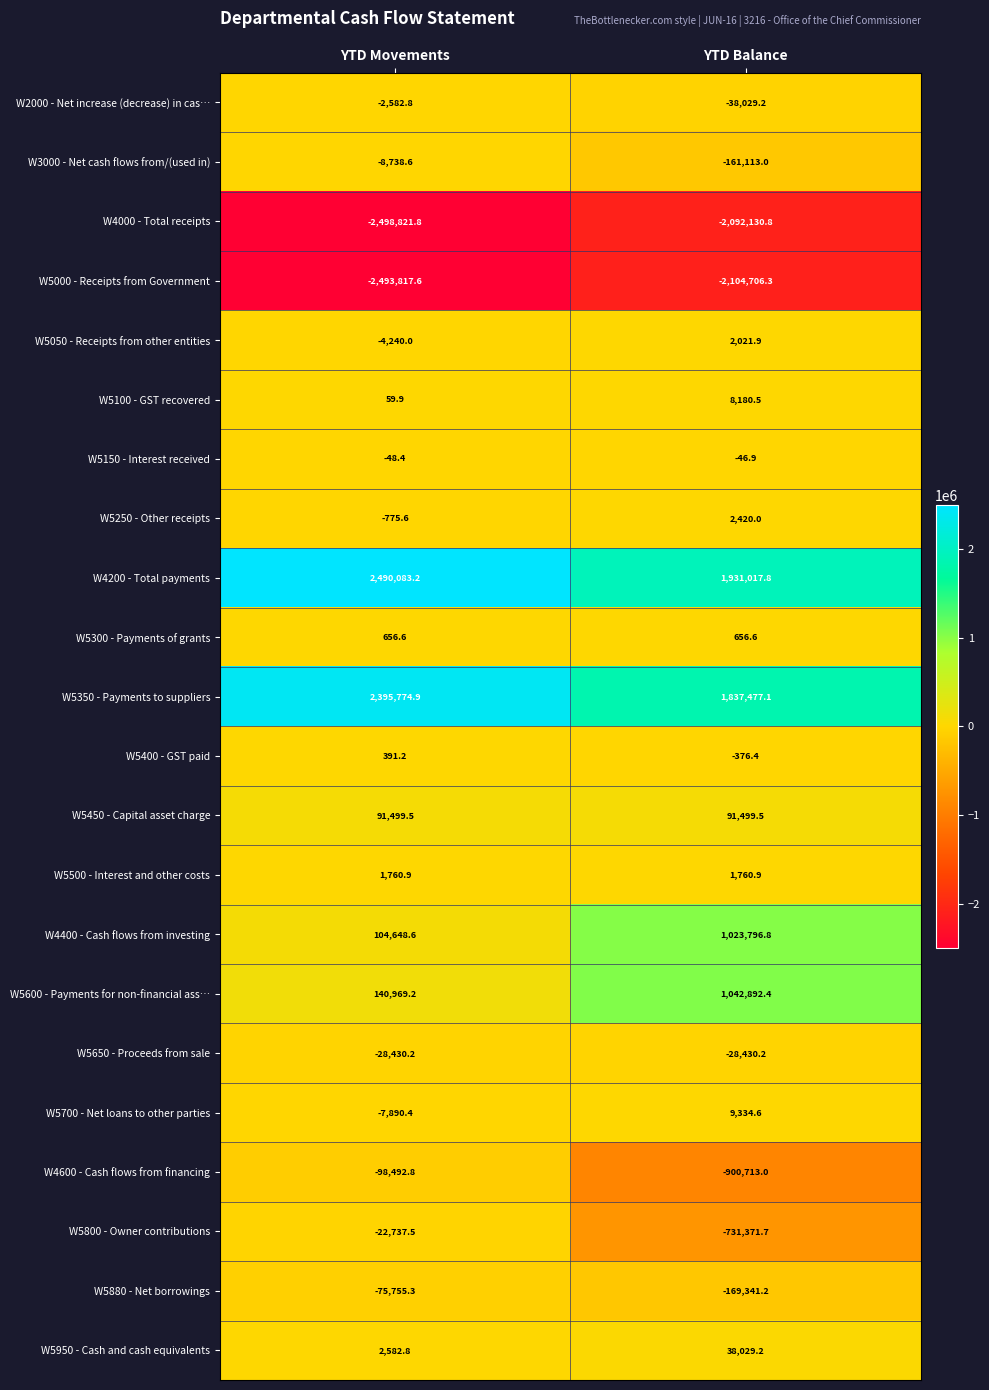

Rank the series at YTD Movements from highest to lowest value.

W4200 - Total payments, W5350 - Payments to suppliers, W5600 - Payments for non-financial ass…, W4400 - Cash flows from investing, W5450 - Capital asset charge, W5950 - Cash and cash equivalents, W5500 - Interest and other costs, W5300 - Payments of grants, W5400 - GST paid, W5100 - GST recovered, W5150 - Interest received, W5250 - Other receipts, W2000 - Net increase (decrease) in cas…, W5050 - Receipts from other entities, W5700 - Net loans to other parties, W3000 - Net cash flows from/(used in), W5800 - Owner contributions, W5650 - Proceeds from sale, W5880 - Net borrowings, W4600 - Cash flows from financing, W5000 - Receipts from Government, W4000 - Total receipts